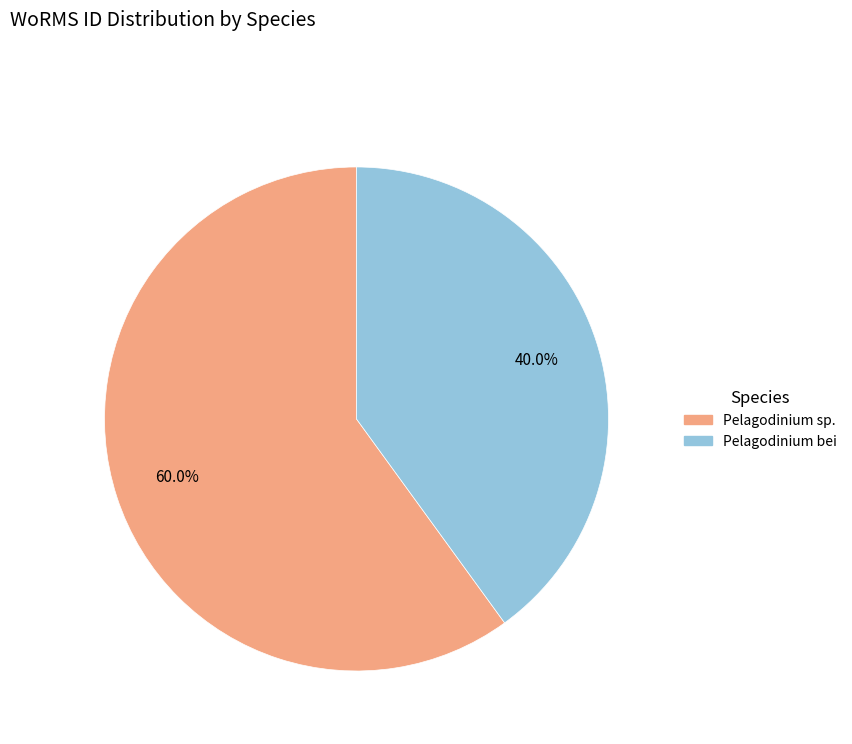

Is there a majority slice in this chart?

Yes